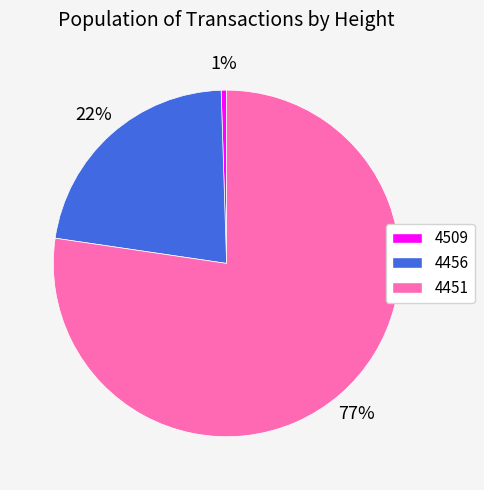

What is the largest slice in the pie chart?

4451